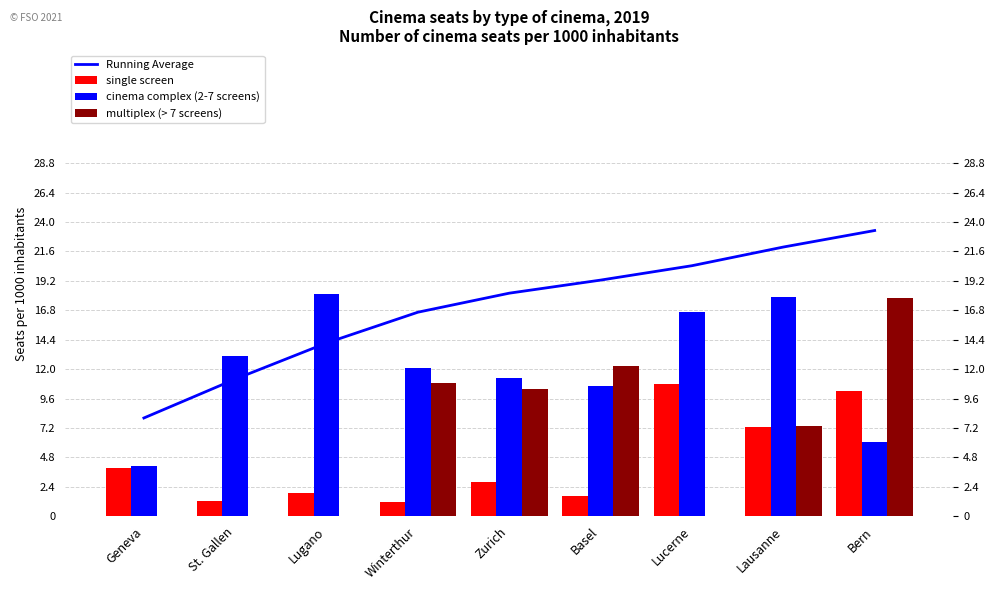

At how many categories does at least one series exceed 2?

9